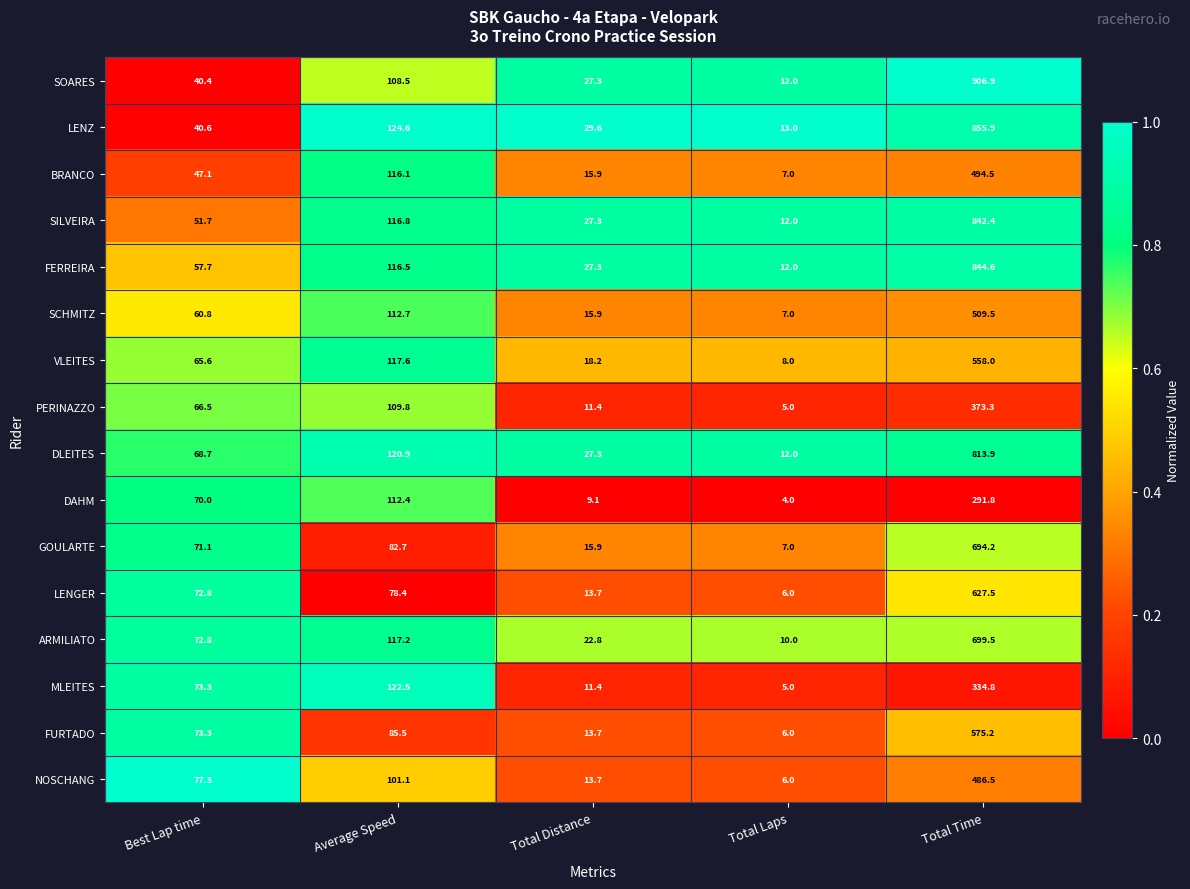

What is the maximum value shown in the chart?

906.9